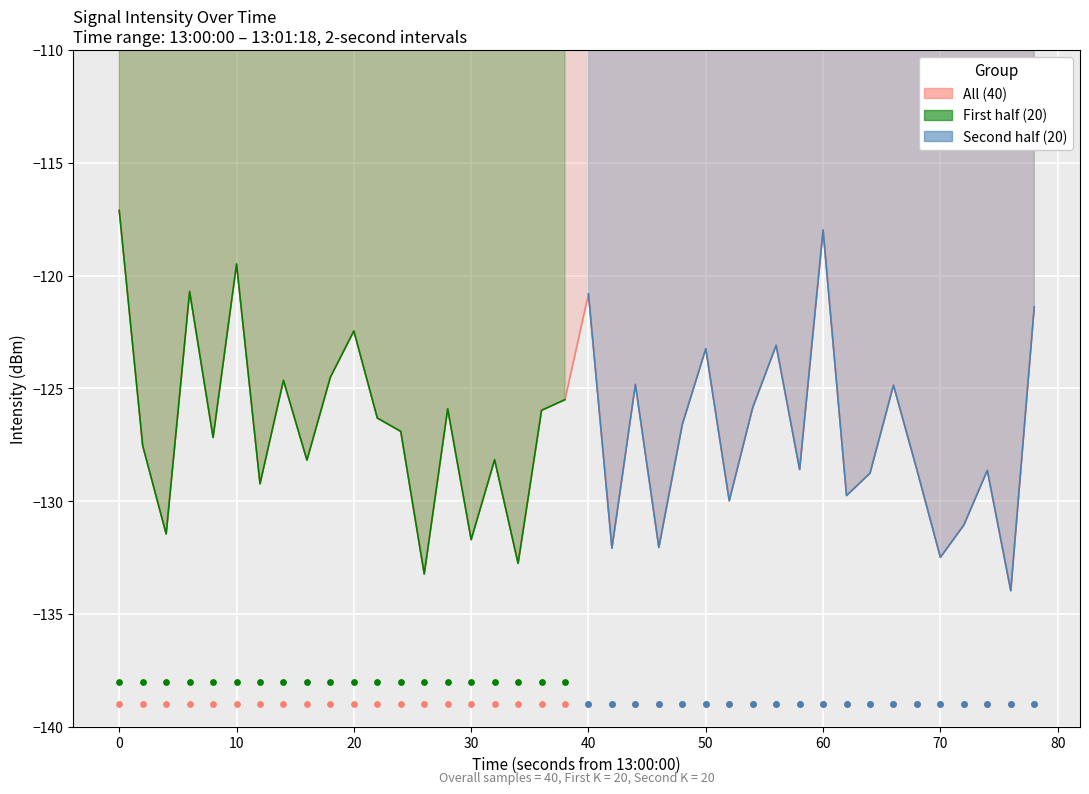

What is the change in value from −10 to 50?

-12.1